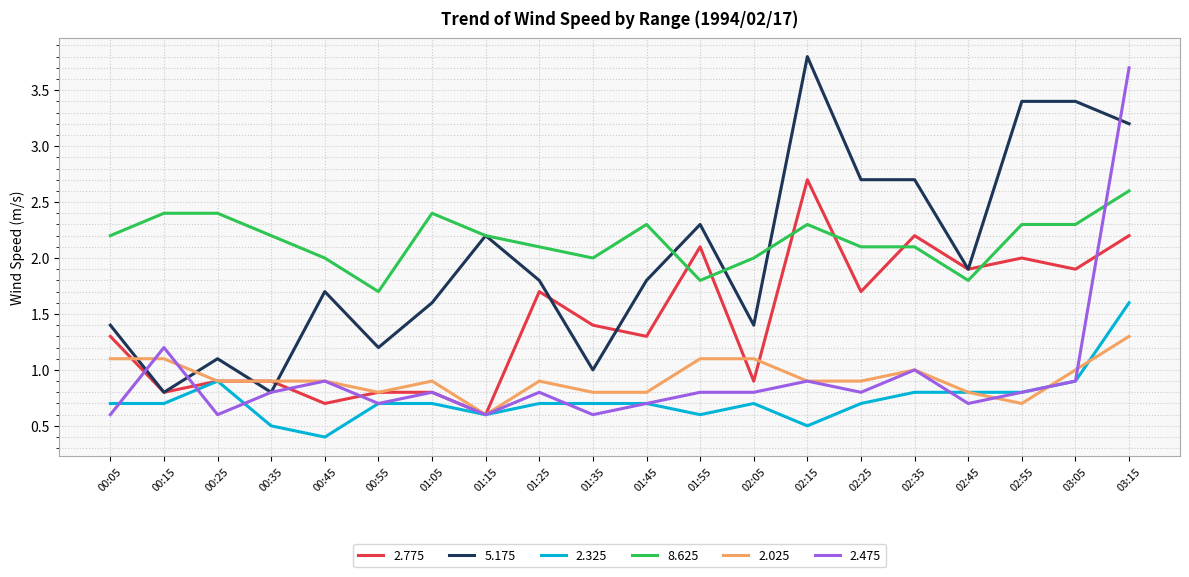

Between 02:45 and 03:15, which series saw the biggest shift?

2.475